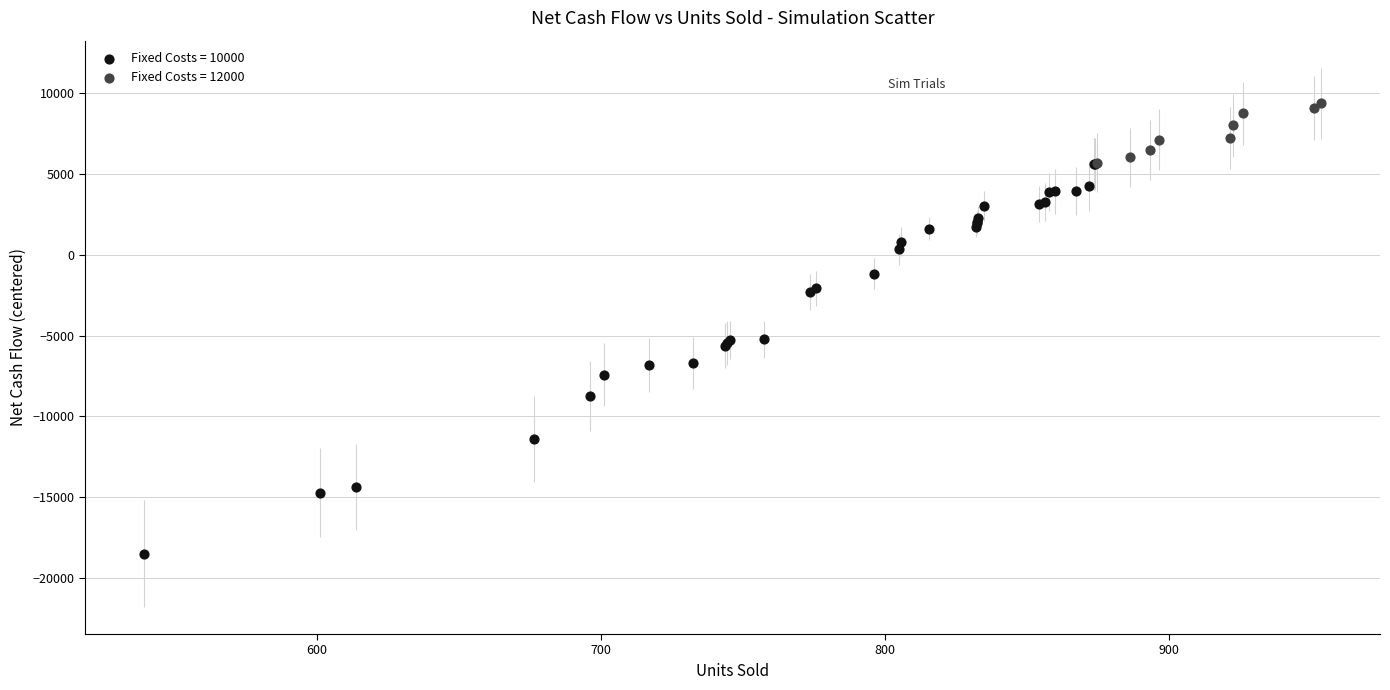

Which series contains the lowest Y value?

Fixed Costs = 10000